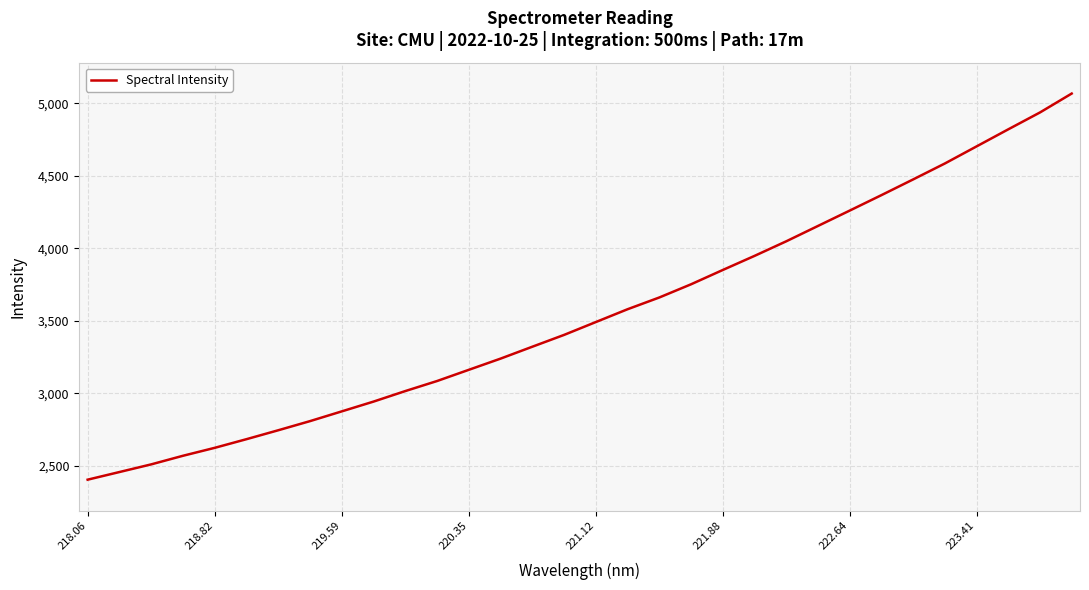

What is the smallest value displayed?

2406.2